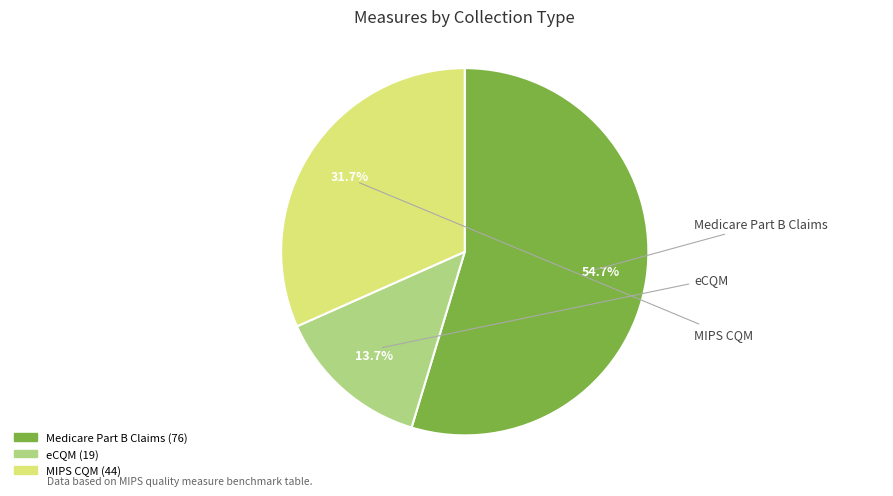

Count the number of slices in the pie.

3